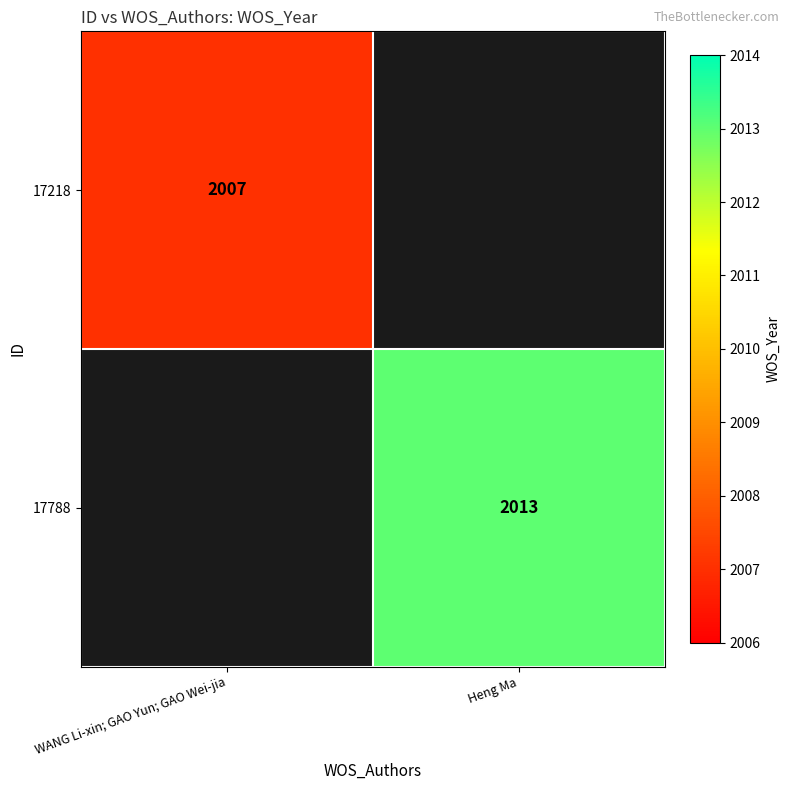

Is it true that 17218 equals 1030 at WANG Li-xin; GAO Yun; GAO Wei-jia?

False